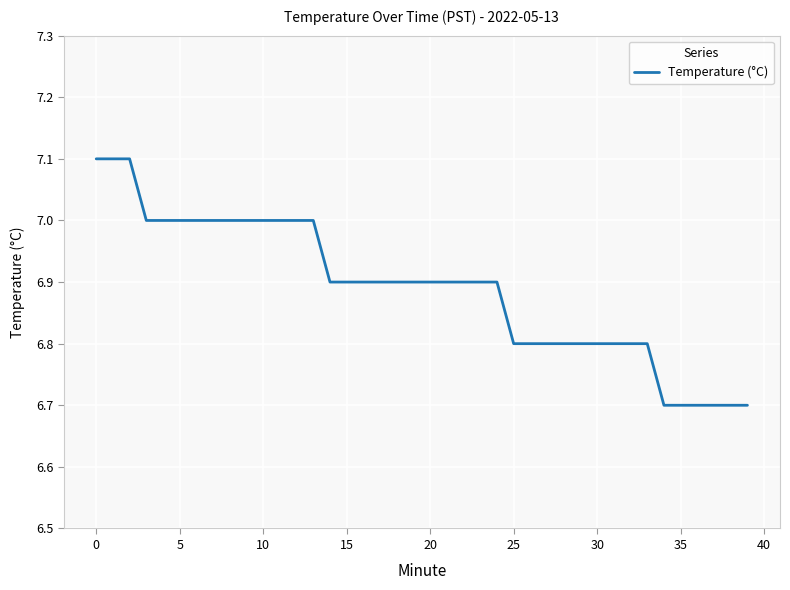

What is the average value?

6.9